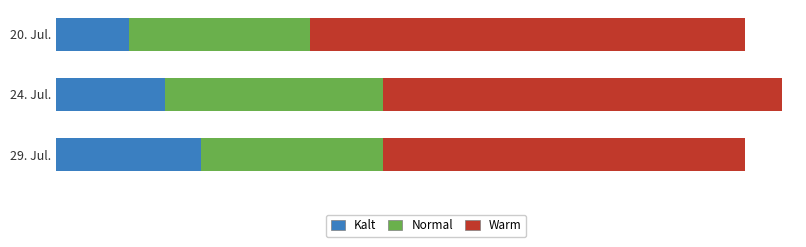

What is the average value of the Warm series?

11